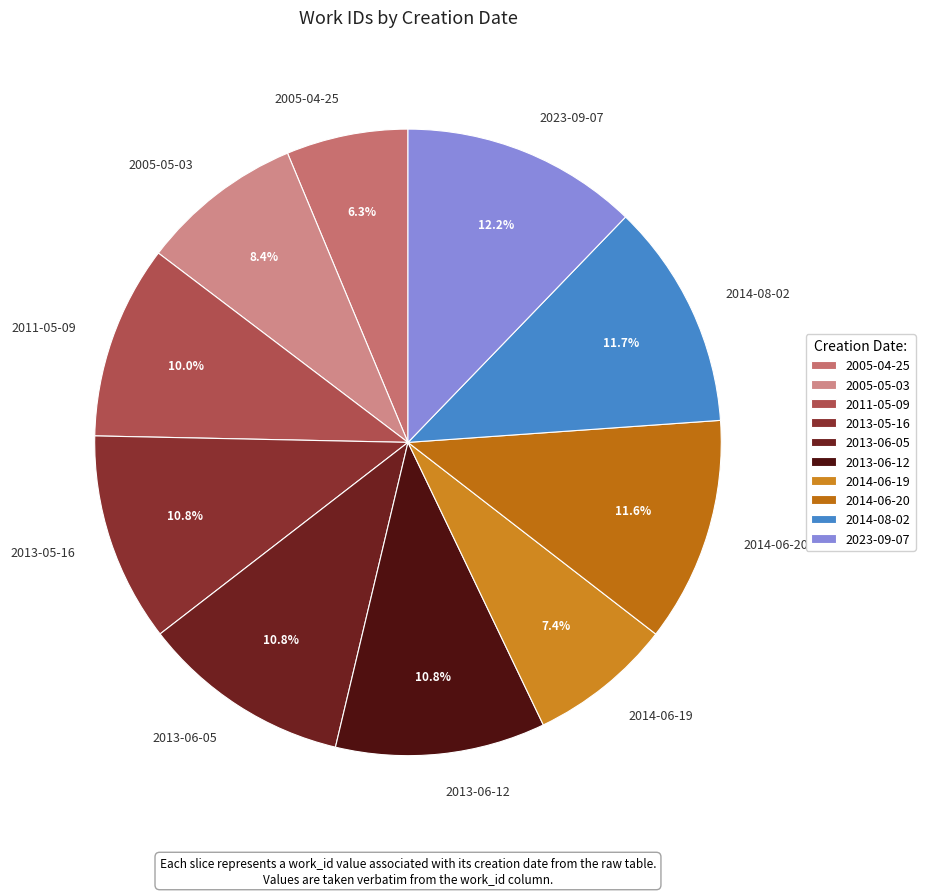

Which slice is the smallest?

2005-04-25